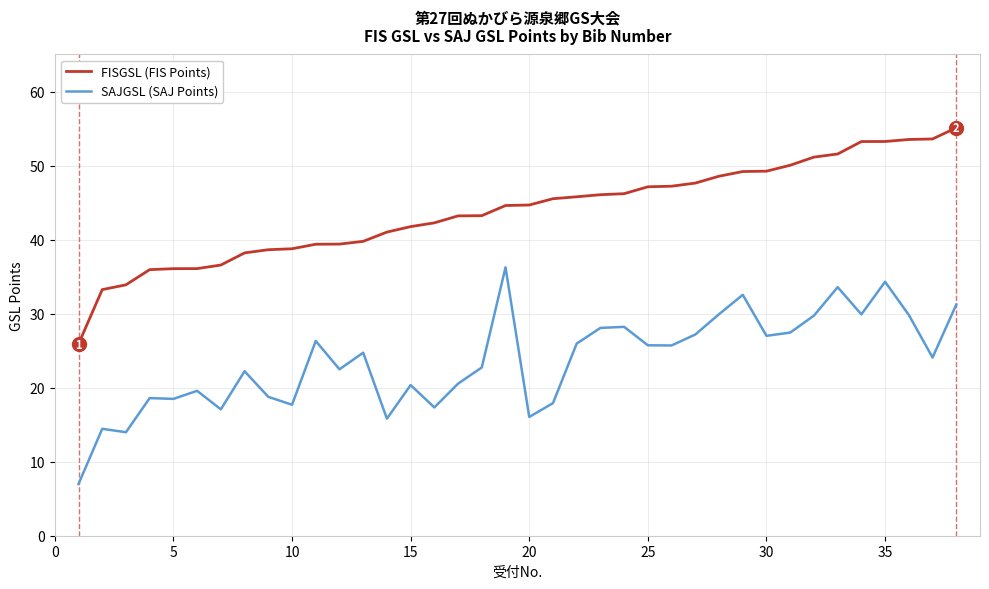

What is the difference between the maximum and minimum values in the FISGSL (FIS Points) series?

29.2